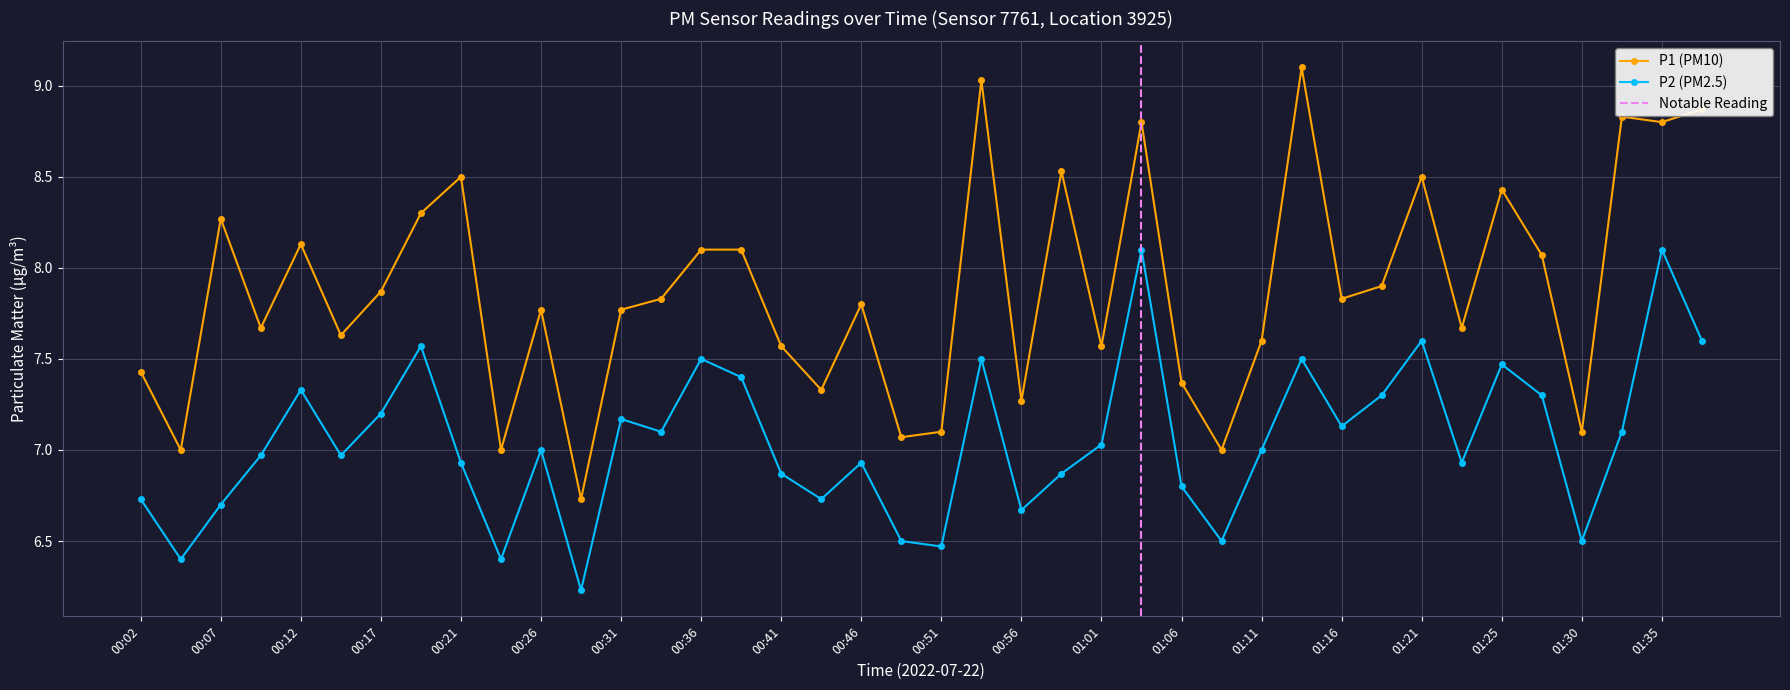

True or false: P2 has more than 1 points higher than both neighbors.

True